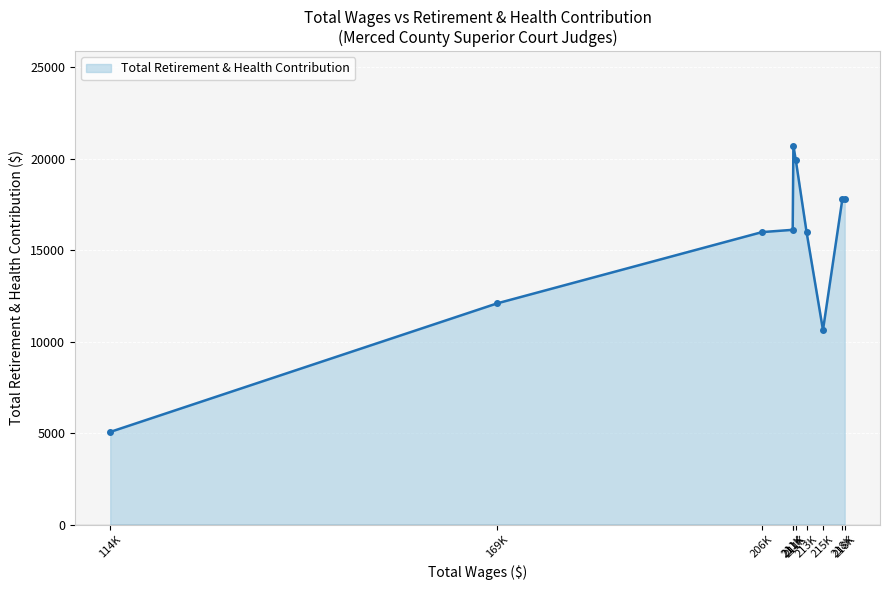

How many lines are shown in the chart?

1